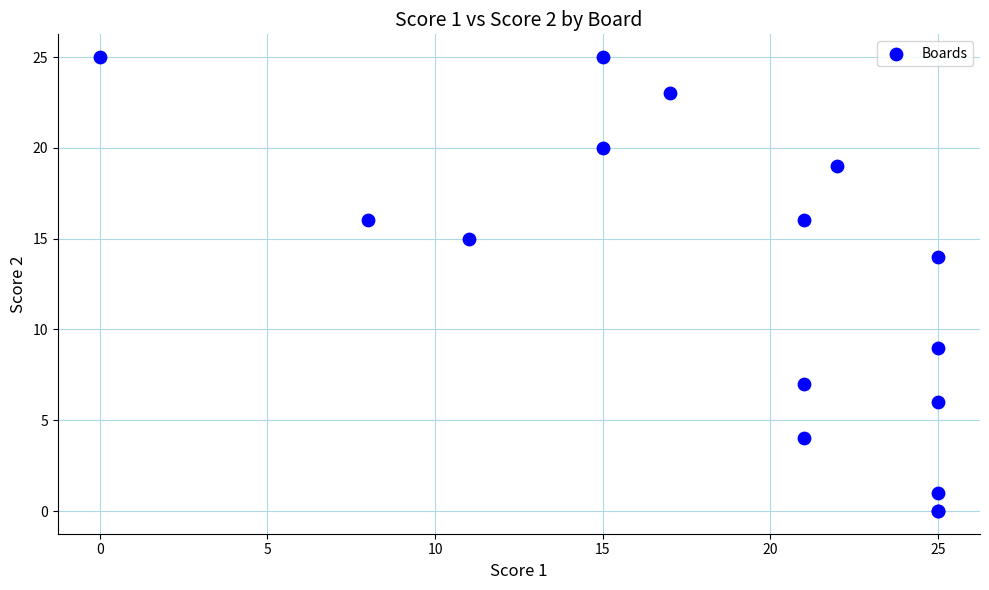

What Y value in the scatter plot is closest to 12?

14